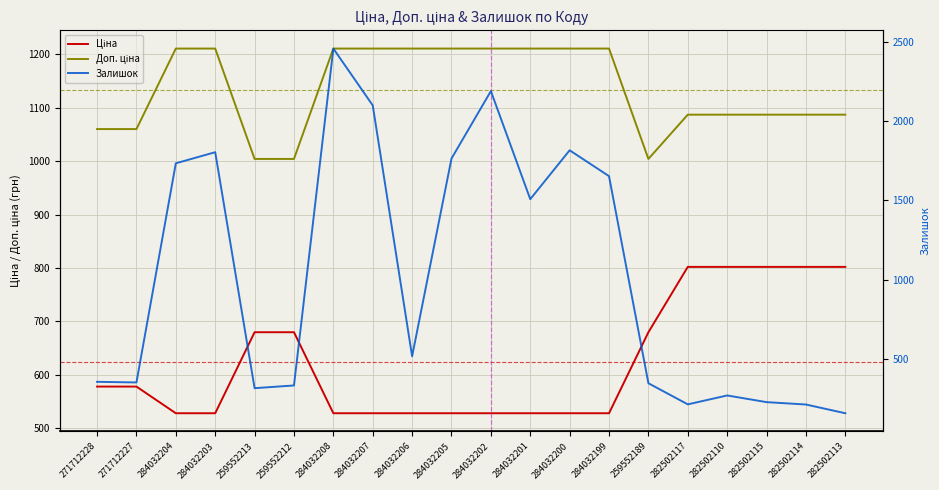

How many data points does each series have?

20